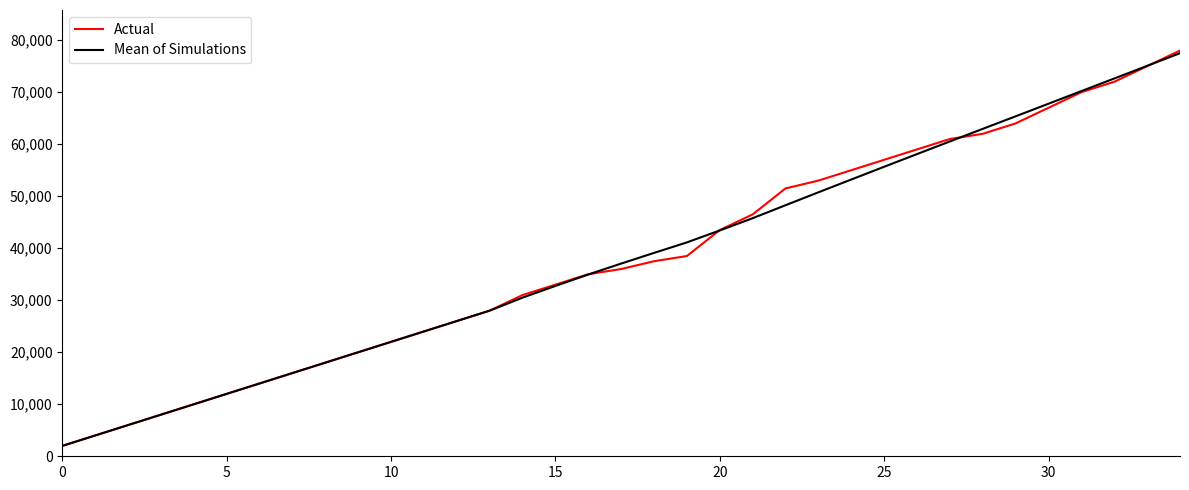

How many lines are shown in the chart?

2